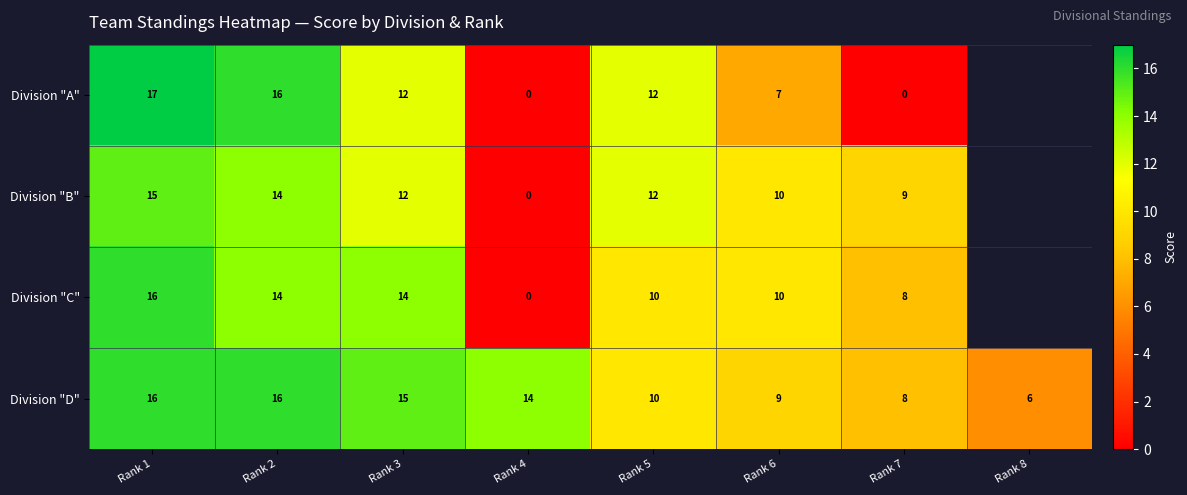

How many data points in Division "D" are less than 14?

4